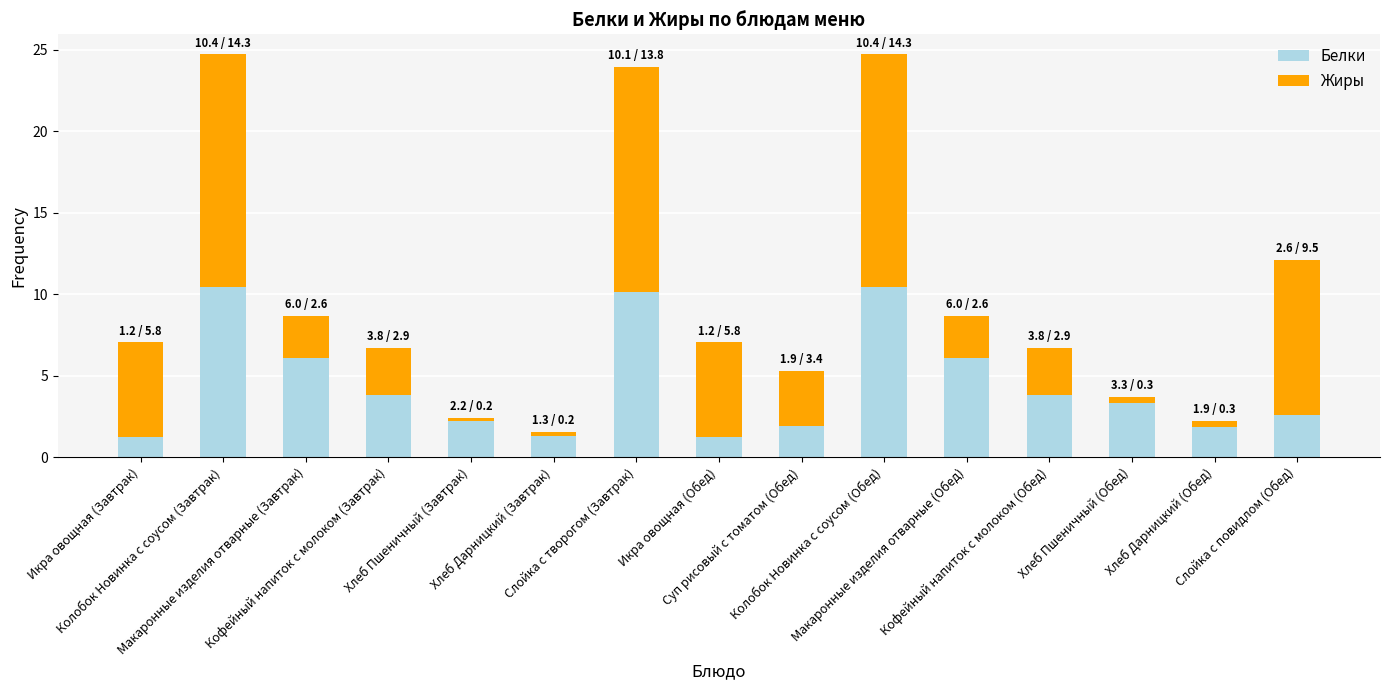

What is the difference between the maximum and minimum values in the Белки series?

9.2